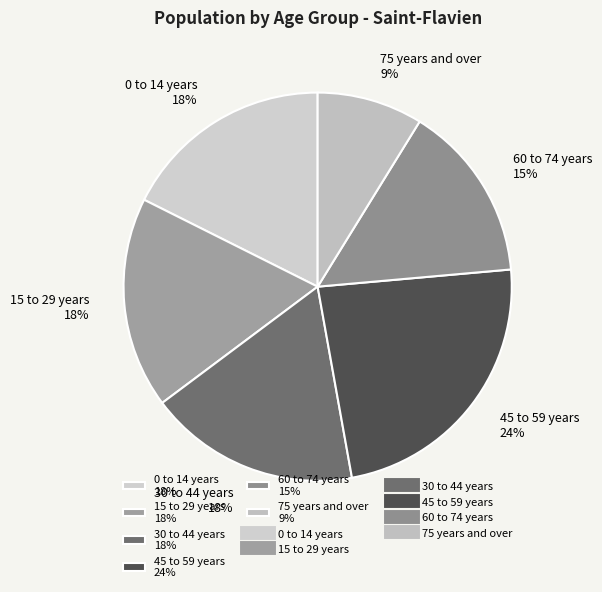

To the nearest percent, what is the difference between the 30 to 44 years 18% and 75 years and over 9% slice percentages?

9%